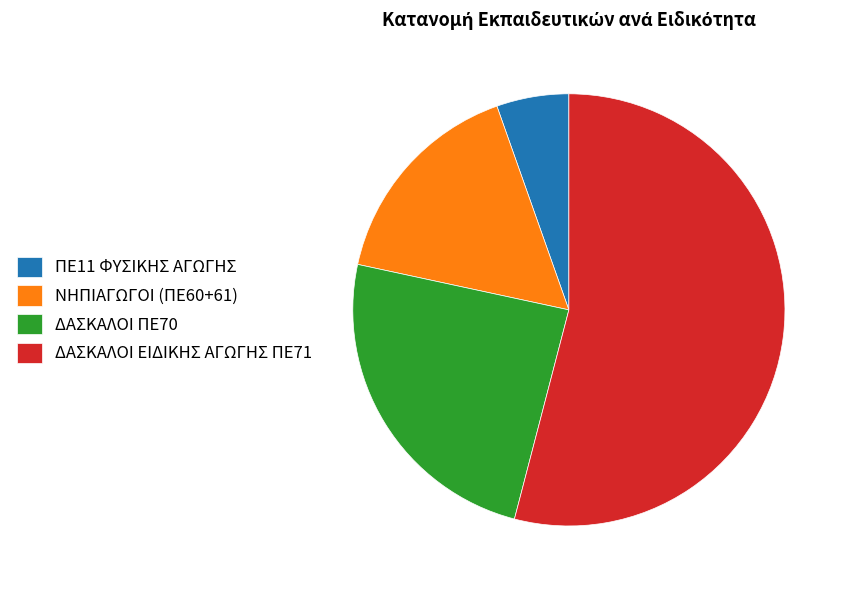

Approximately how many times larger is the value at ΔΑΣΚΑΛΟΙ ΕΙΔΙΚΗΣ ΑΓΩΓΗΣ ΠΕ71 compared to ΝΗΠΙΑΓΩΓΟΙ (ΠΕ60+61)?

3.3